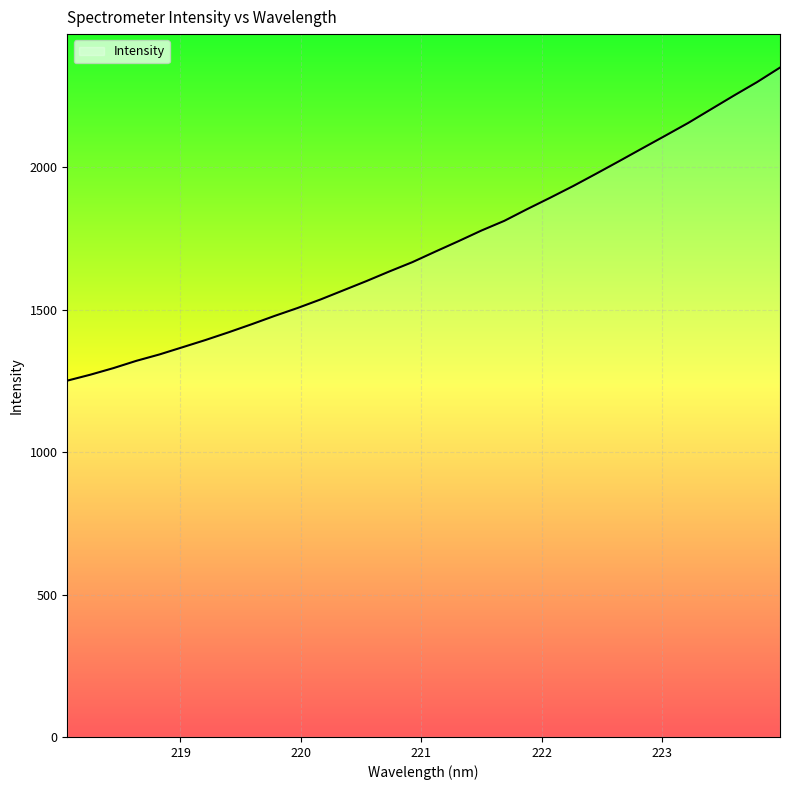

What is the label of the 2nd point from the right?

223.7895